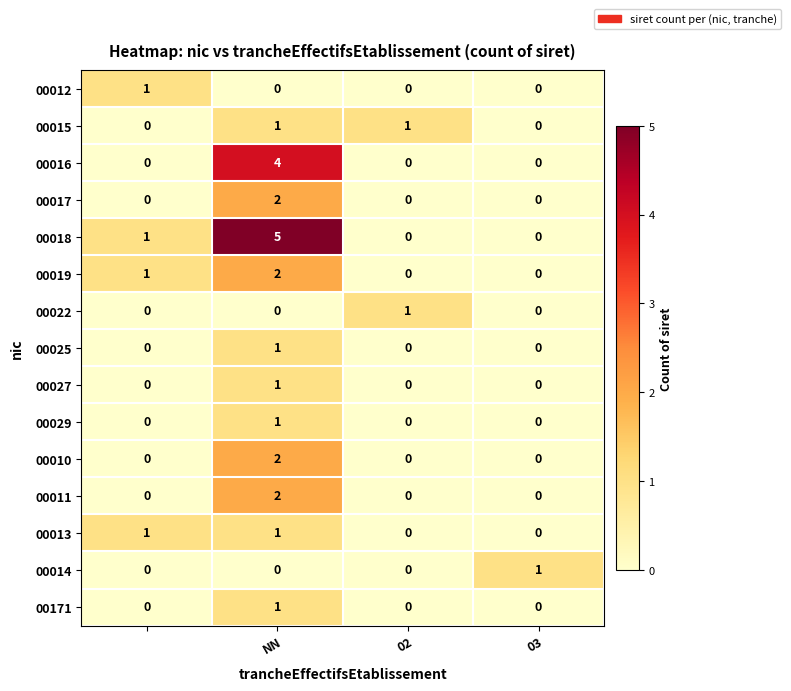

Which series has the largest range (max minus min)?

00018